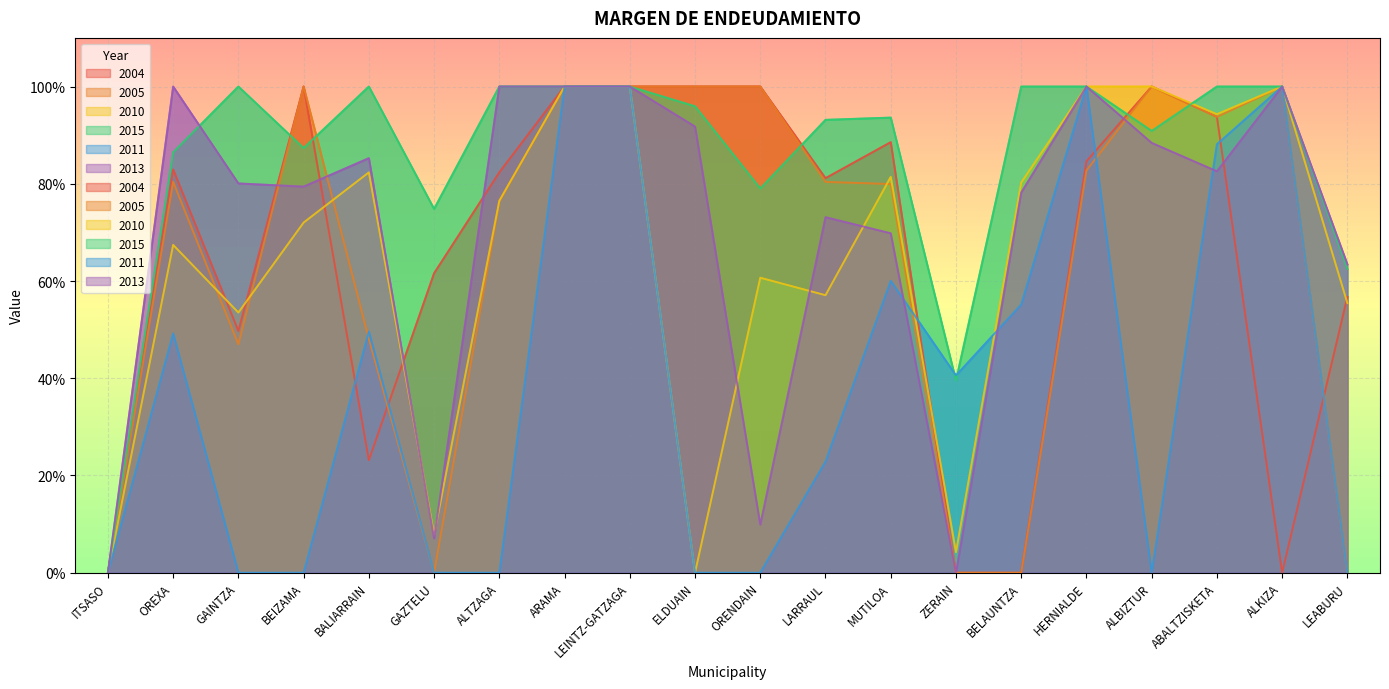

Rank the series at OREXA from lowest to highest value.

2011, 2010, 2005, 2004, 2015, 2013